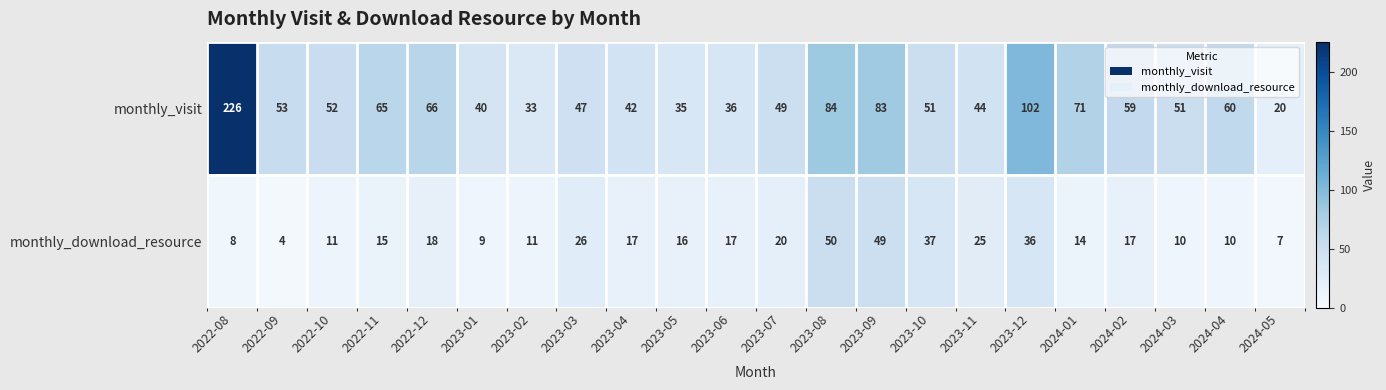

Is it true that monthly_visit equals 59 at 2024-02?

True